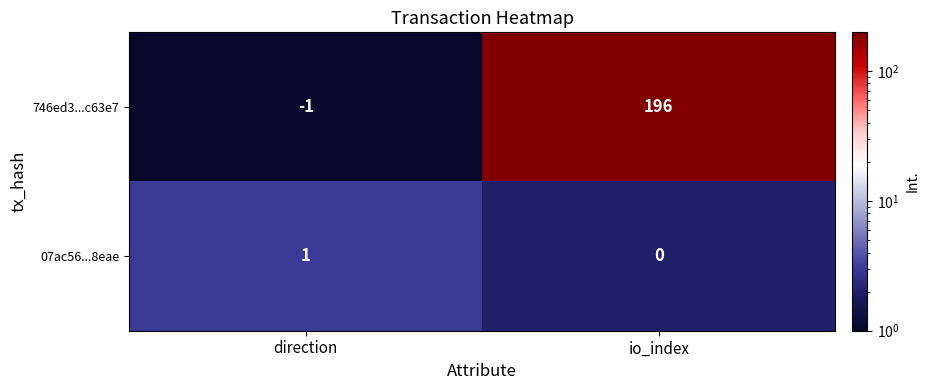

What is the minimum value shown in the chart?

-1